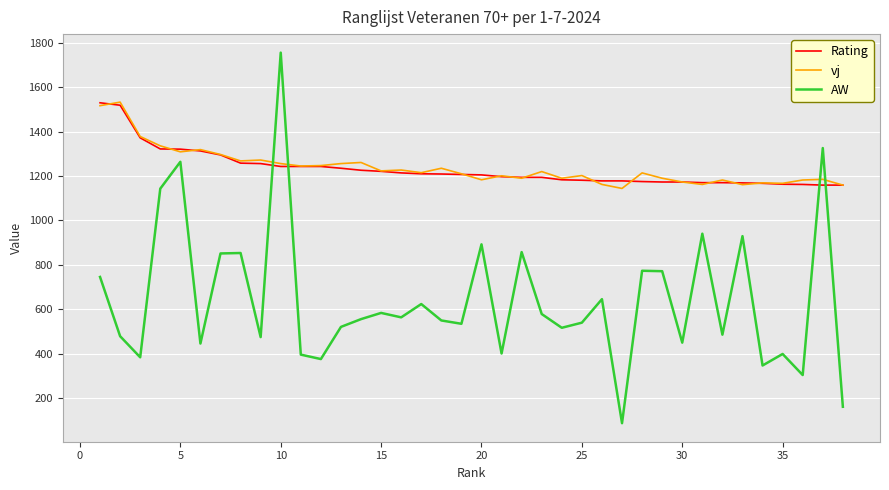

True or false: Rating and AW intersect in this chart.

True